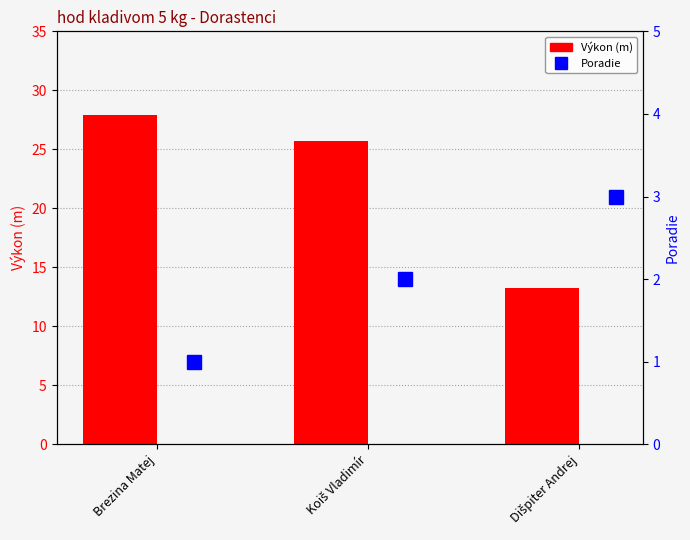

What is the difference between the highest and lowest values at Koiš Vladimír?

23.7